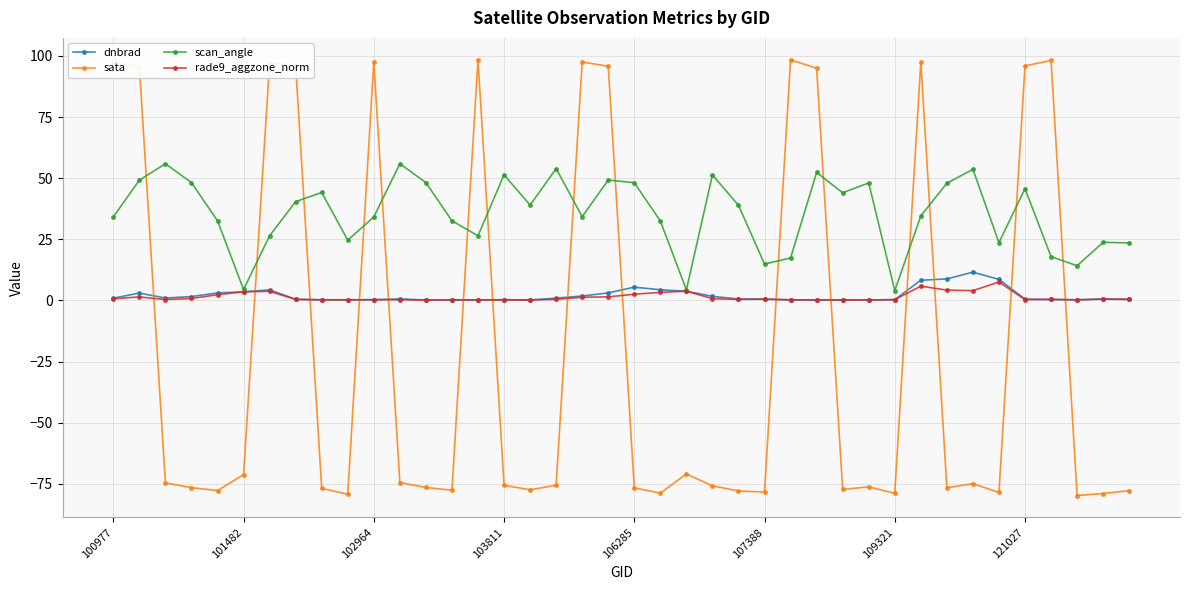

True or false: sata and rade9_aggzone_norm cross at least once.

True